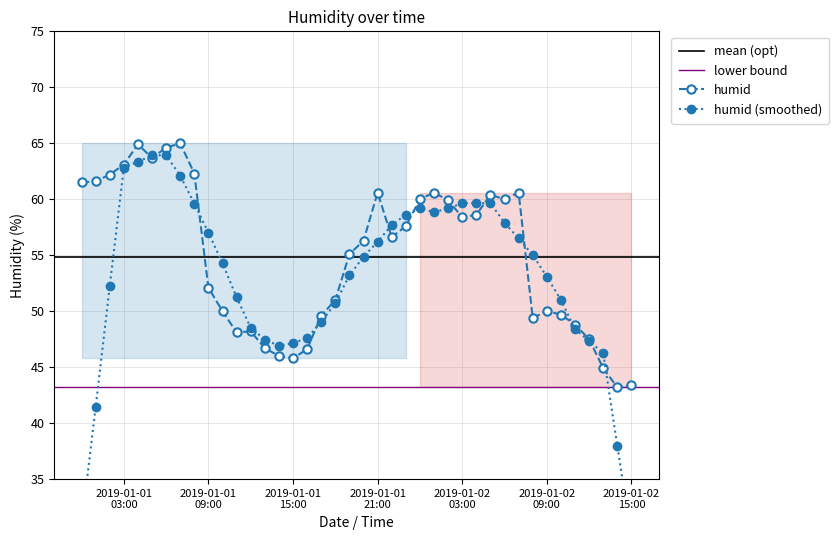

List the labels in order of value, largest first.

2019-01-01 07:00, 2019-01-01 04:00, 2019-01-01 06:00, 2019-01-01 05:00, 2019-01-01 03:00, 2019-01-01 08:00, 2019-01-01 02:00, 2019-01-01 01:00, 2019-01-01 00:00, 2019-01-01 21:00, 2019-01-02 01:00, 2019-01-02 07:00, 2019-01-02 05:00, 2019-01-02 00:00, 2019-01-02 06:00, 2019-01-02 02:00, 2019-01-02 04:00, 2019-01-02 03:00, 2019-01-01 23:00, 2019-01-01 22:00, 2019-01-01 20:00, 2019-01-01 19:00, 2019-01-01 09:00, 2019-01-01 18:00, 2019-01-01 10:00, 2019-01-02 09:00, 2019-01-02 10:00, 2019-01-01 17:00, 2019-01-02 08:00, 2019-01-02 11:00, 2019-01-01 12:00, 2019-01-01 11:00, 2019-01-02 12:00, 2019-01-01 13:00, 2019-01-01 16:00, 2019-01-01 14:00, 2019-01-01 15:00, 2019-01-02 13:00, 2019-01-02 15:00, 2019-01-02 14:00